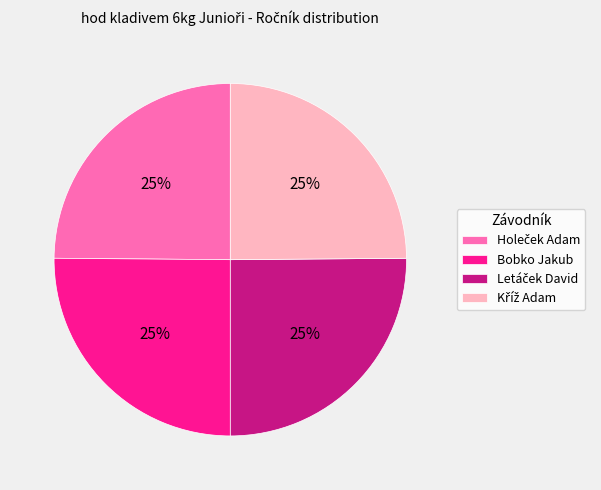

To the nearest percent, what is the average slice percentage?

25%